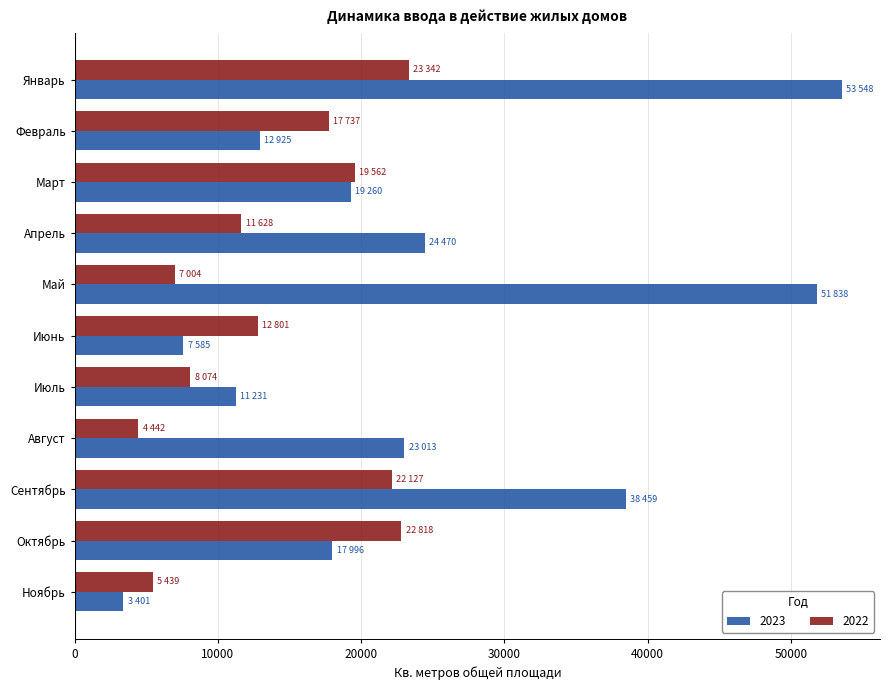

Rank the series at Октябрь from highest to lowest value.

2022, 2023